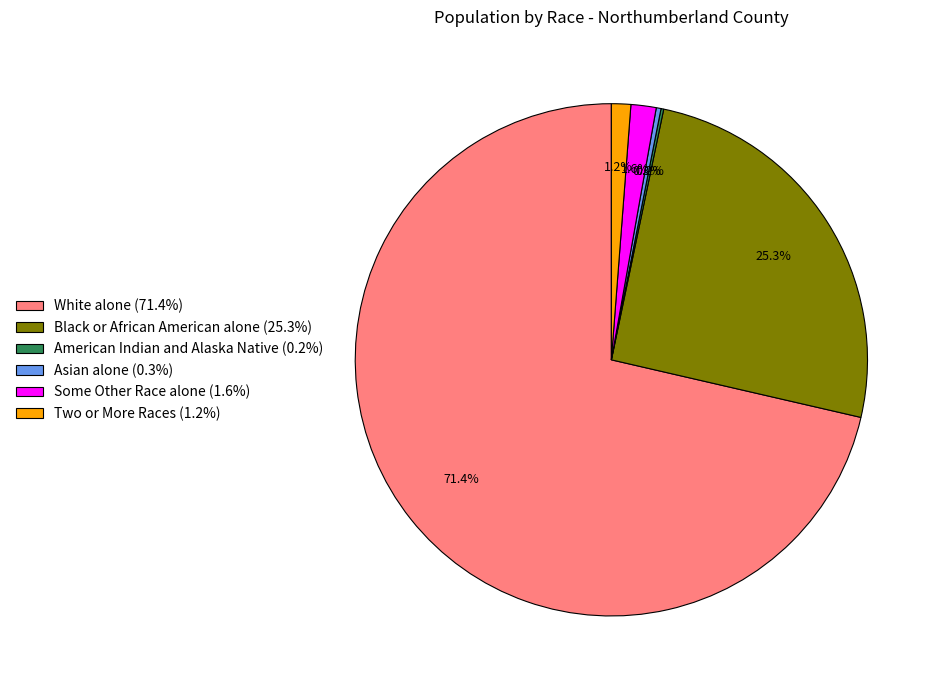

True or false: White alone accounts for 60% of the total.

False